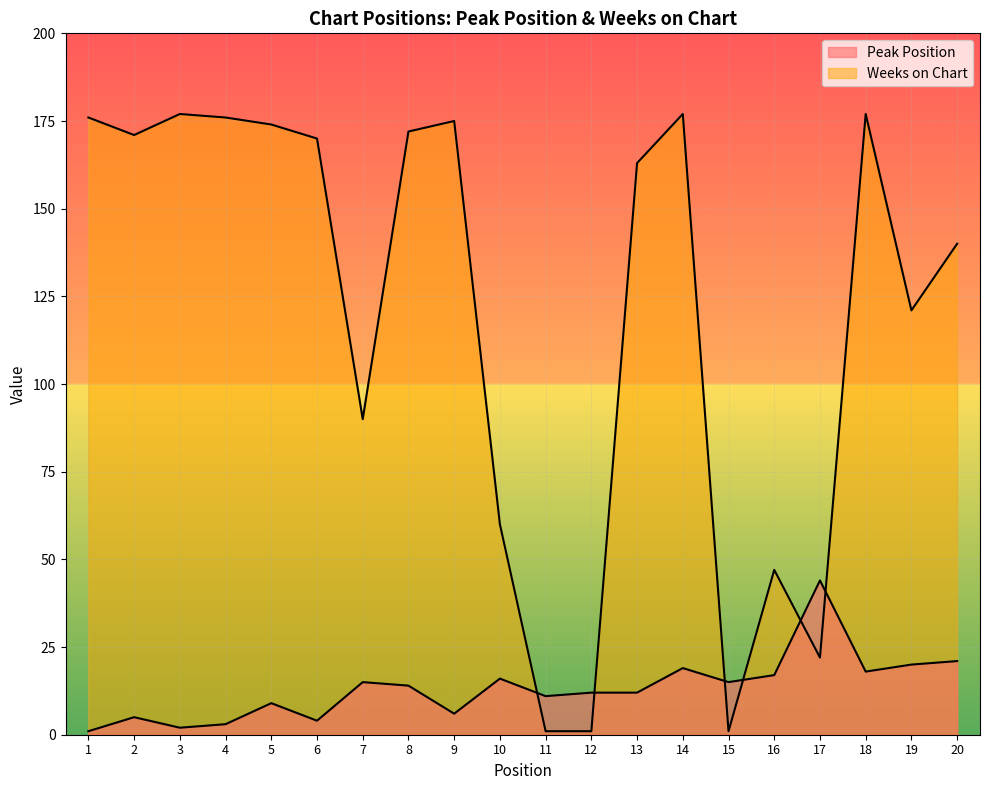

Reading right to left, what are all the values shown in this chart?

Peak Position: 20=21	19=20	18=18	17=44	16=17	15=15	14=19	13=12	12=12	11=11	10=16	9=6	8=14	7=15	6=4	5=9	4=3	3=2	2=5	1=1
Weeks on Chart: 20=140	19=121	18=177	17=22	16=47	15=1	14=177	13=163	12=1	11=1	10=60	9=175	8=172	7=90	6=170	5=174	4=176	3=177	2=171	1=176